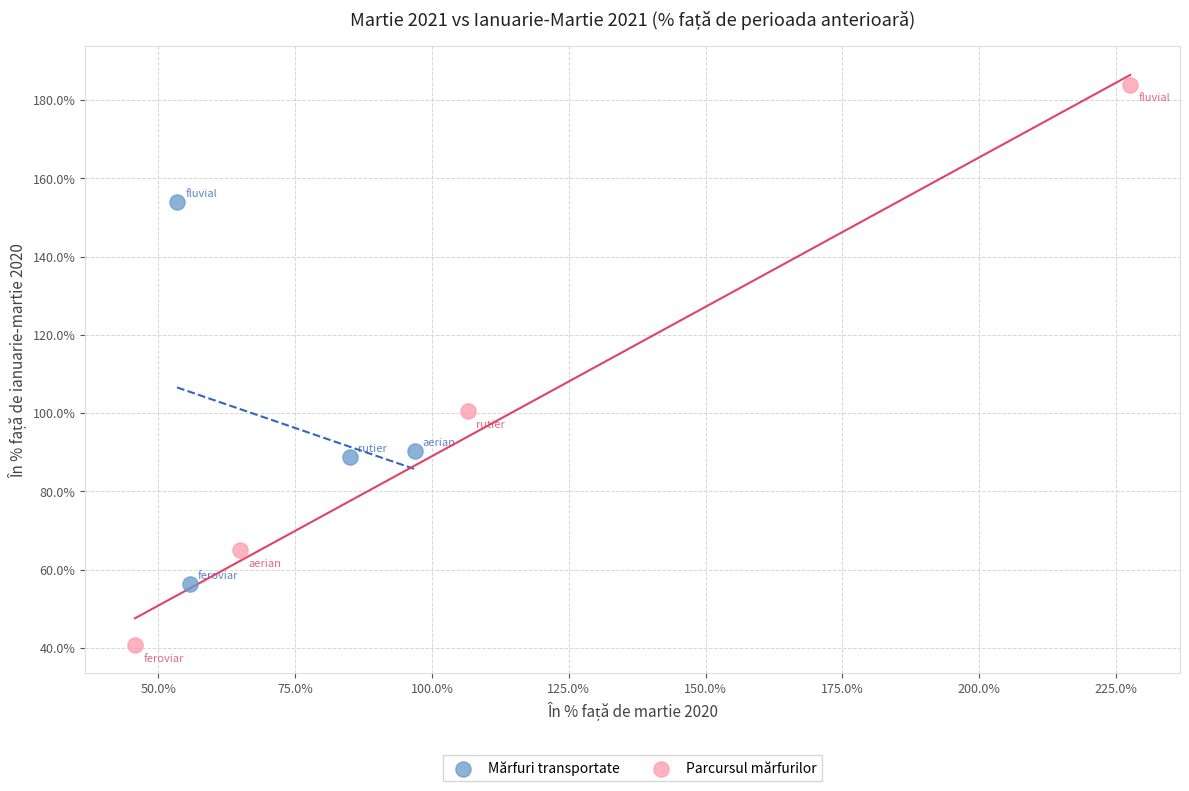

Which series contains the lowest Y value?

Parcursul mărfurilor